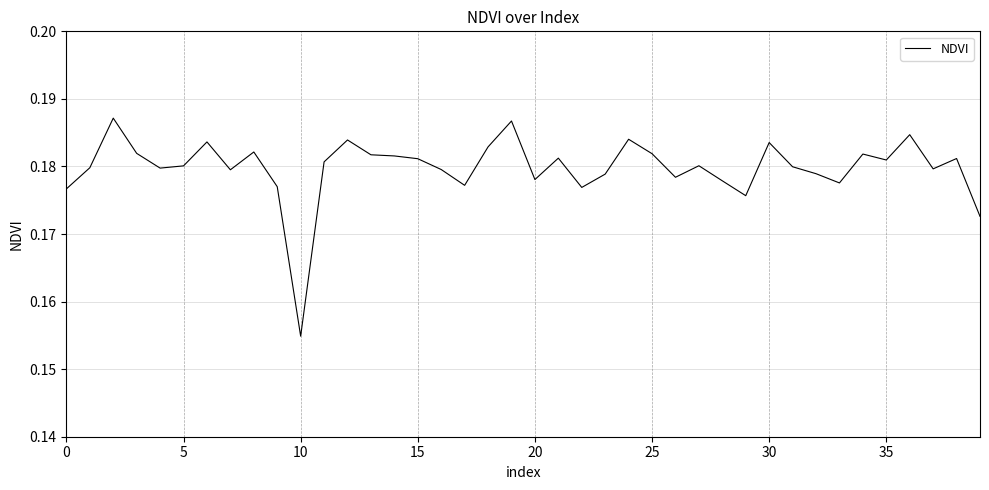

Does the chart have visible grid lines?

Yes